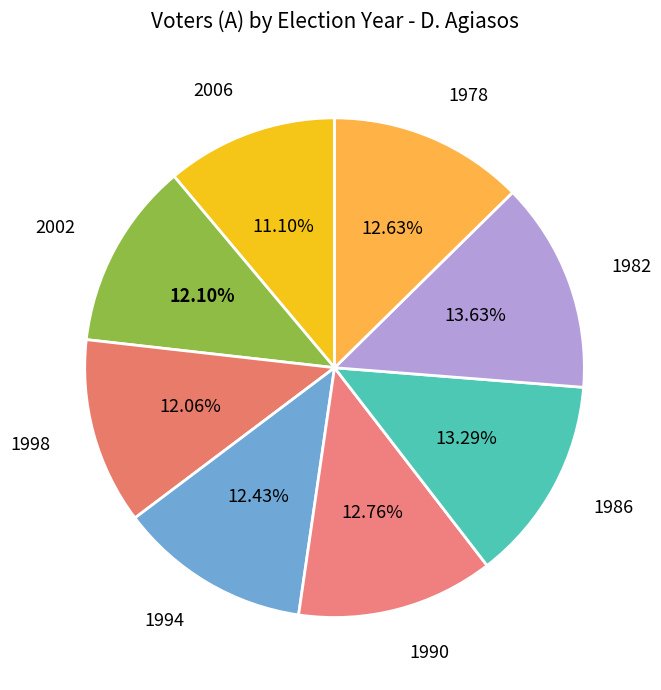

What is the ratio of the value at 1990 to the value at 1982?

0.9